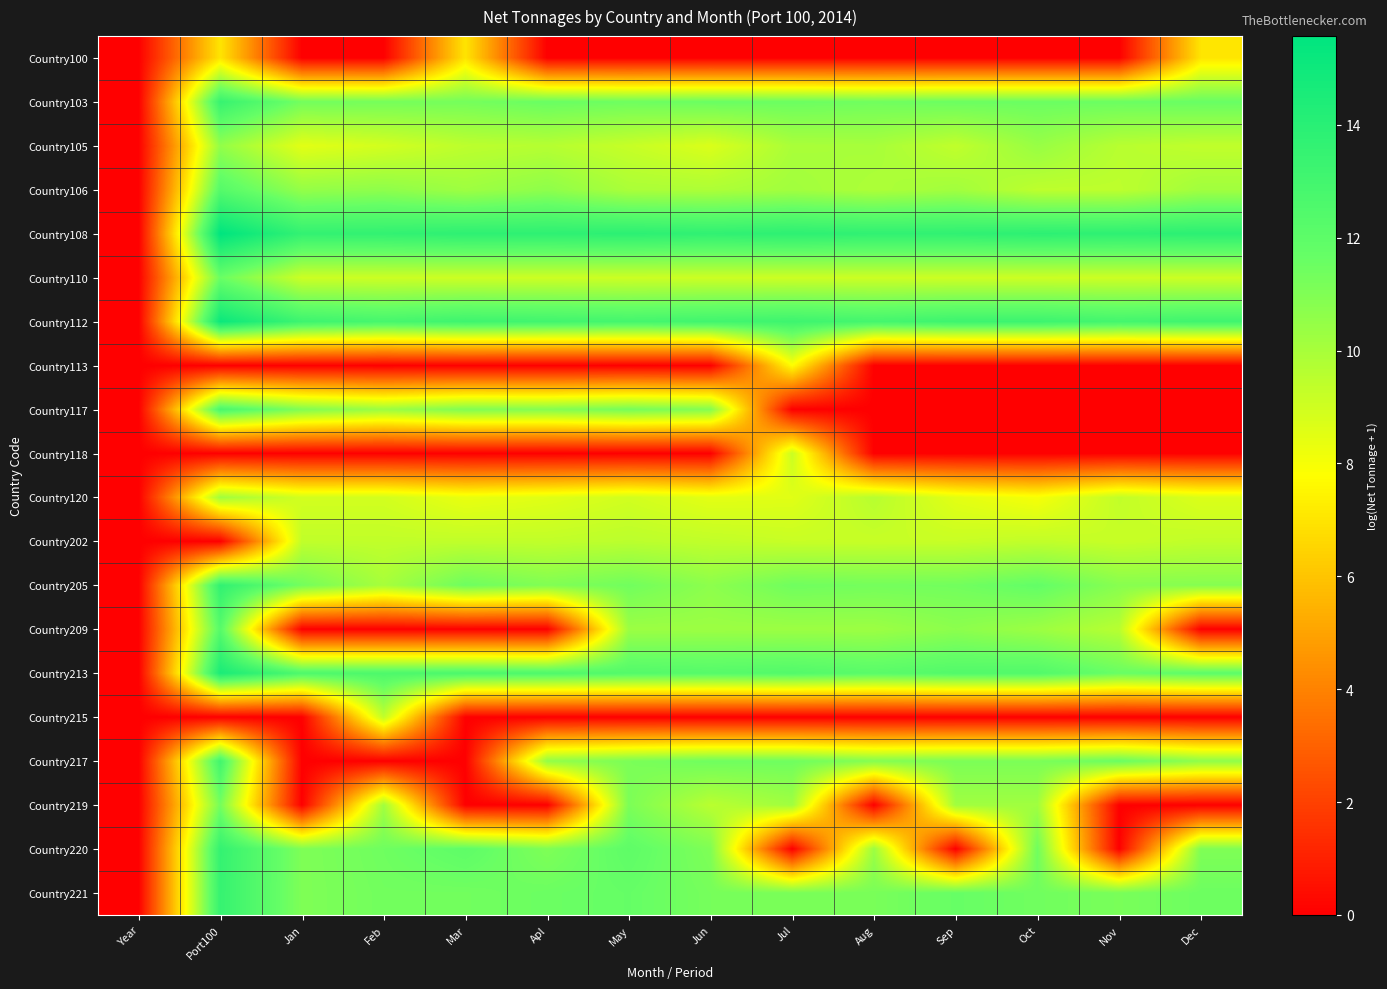

Reading left to right, list all the values displayed in this chart.

Country100: Year=0.0	Port100=7.0	Jan=0.0	Feb=0.0	Mar=7.0	Apl=0.0	May=0.0	Jun=0.0	Jul=0.0	Aug=0.0	Sep=0.0	Oct=0.0	Nov=0.0	Dec=7.0
Country103: Year=0.0	Port100=13.4	Jan=11.3	Feb=11.3	Mar=11.3	Apl=11.6	May=11.4	Jun=11.6	Jul=11.5	Aug=11.4	Sep=11.5	Oct=11.5	Nov=11.5	Dec=11.6
Country105: Year=0.0	Port100=10.5	Jan=8.5	Feb=8.9	Mar=9.5	Apl=9.7	May=9.2	Jun=8.7	Jul=9.9	Aug=10.0	Sep=9.4	Oct=10.4	Nov=9.6	Dec=9.4
Country106: Year=0.0	Port100=12.3	Jan=10.5	Feb=10.6	Mar=10.2	Apl=10.6	May=9.9	Jun=9.9	Jul=10.1	Aug=9.9	Sep=10.1	Oct=9.5	Nov=9.5	Dec=10.2
Country108: Year=0.0	Port100=15.6	Jan=13.6	Feb=13.6	Mar=13.8	Apl=13.8	May=13.9	Jun=13.7	Jul=13.8	Aug=13.7	Sep=13.7	Oct=13.8	Nov=13.8	Dec=13.9
Country110: Year=0.0	Port100=11.6	Jan=9.1	Feb=9.1	Mar=9.1	Apl=9.1	May=9.1	Jun=9.1	Jul=9.1	Aug=9.1	Sep=9.1	Oct=9.1	Nov=9.1	Dec=9.1
Country112: Year=0.0	Port100=15.1	Jan=13.2	Feb=12.8	Mar=13.2	Apl=13.1	May=12.9	Jun=13.1	Jul=13.2	Aug=12.9	Sep=13.2	Oct=13.2	Nov=13.0	Dec=13.1
Country113: Year=0.0	Port100=0.0	Jan=0.0	Feb=0.0	Mar=0.0	Apl=0.0	May=0.0	Jun=0.0	Jul=7.8	Aug=0.0	Sep=0.0	Oct=0.0	Nov=0.0	Dec=0.0
Country117: Year=0.0	Port100=12.7	Jan=11.0	Feb=10.3	Mar=11.0	Apl=10.9	May=11.3	Jun=10.9	Jul=0.0	Aug=0.0	Sep=0.0	Oct=0.0	Nov=0.0	Dec=0.0
Country118: Year=0.0	Port100=0.0	Jan=0.0	Feb=0.0	Mar=0.0	Apl=0.0	May=0.0	Jun=0.0	Jul=9.1	Aug=0.0	Sep=0.0	Oct=0.0	Nov=0.0	Dec=0.0
Country120: Year=0.0	Port100=10.2	Jan=8.9	Feb=8.9	Mar=8.3	Apl=8.6	May=8.9	Jun=8.5	Jul=8.6	Aug=9.6	Sep=8.5	Oct=8.0	Nov=9.3	Dec=8.7
Country202: Year=0.0	Port100=0.0	Jan=9.4	Feb=9.4	Mar=9.4	Apl=9.4	May=9.5	Jun=9.4	Jul=9.2	Aug=9.2	Sep=9.2	Oct=9.4	Nov=9.2	Dec=9.4
Country205: Year=0.0	Port100=13.7	Jan=11.3	Feb=10.0	Mar=11.5	Apl=11.0	May=11.4	Jun=10.7	Jul=11.4	Aug=11.3	Sep=11.4	Oct=11.8	Nov=10.8	Dec=10.9
Country209: Year=0.0	Port100=12.2	Jan=0.0	Feb=0.0	Mar=0.0	Apl=0.0	May=10.3	Jun=10.3	Jul=10.3	Aug=10.3	Sep=10.7	Oct=10.3	Nov=9.6	Dec=0.0
Country213: Year=0.0	Port100=14.5	Jan=12.6	Feb=12.6	Mar=12.7	Apl=12.5	May=12.4	Jun=12.3	Jul=12.4	Aug=12.1	Sep=12.4	Oct=12.4	Nov=11.6	Dec=12.0
Country215: Year=0.0	Port100=0.0	Jan=0.0	Feb=9.4	Mar=0.0	Apl=0.0	May=0.0	Jun=0.0	Jul=0.0	Aug=0.0	Sep=0.0	Oct=0.0	Nov=0.0	Dec=0.0
Country217: Year=0.0	Port100=13.1	Jan=0.0	Feb=0.0	Mar=0.0	Apl=10.5	May=11.1	Jun=11.4	Jul=11.4	Aug=10.9	Sep=11.1	Oct=11.1	Nov=11.6	Dec=10.6
Country219: Year=0.0	Port100=11.3	Jan=0.0	Feb=10.2	Mar=0.0	Apl=0.0	May=11.1	Jun=9.6	Jul=10.2	Aug=0.0	Sep=10.2	Oct=10.2	Nov=0.0	Dec=0.0
Country220: Year=0.0	Port100=13.6	Jan=11.0	Feb=11.4	Mar=11.9	Apl=11.0	May=11.9	Jun=11.0	Jul=0.0	Aug=10.3	Sep=0.0	Oct=11.4	Nov=0.0	Dec=11.0
Country221: Year=0.0	Port100=13.5	Jan=11.0	Feb=11.4	Mar=11.4	Apl=11.5	May=11.7	Jun=11.3	Jul=11.1	Aug=11.2	Sep=11.6	Oct=11.4	Nov=11.2	Dec=11.5